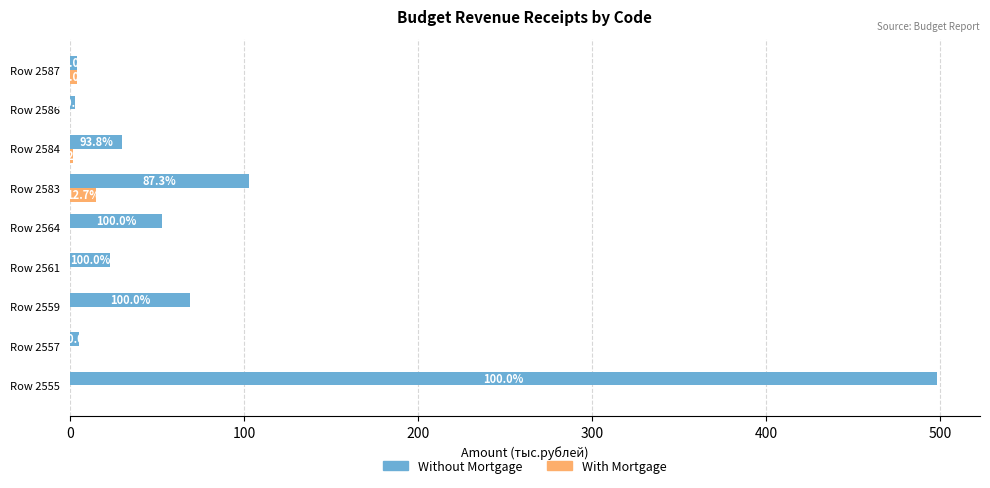

What are all the series names shown in the legend?

Without Mortgage, With Mortgage